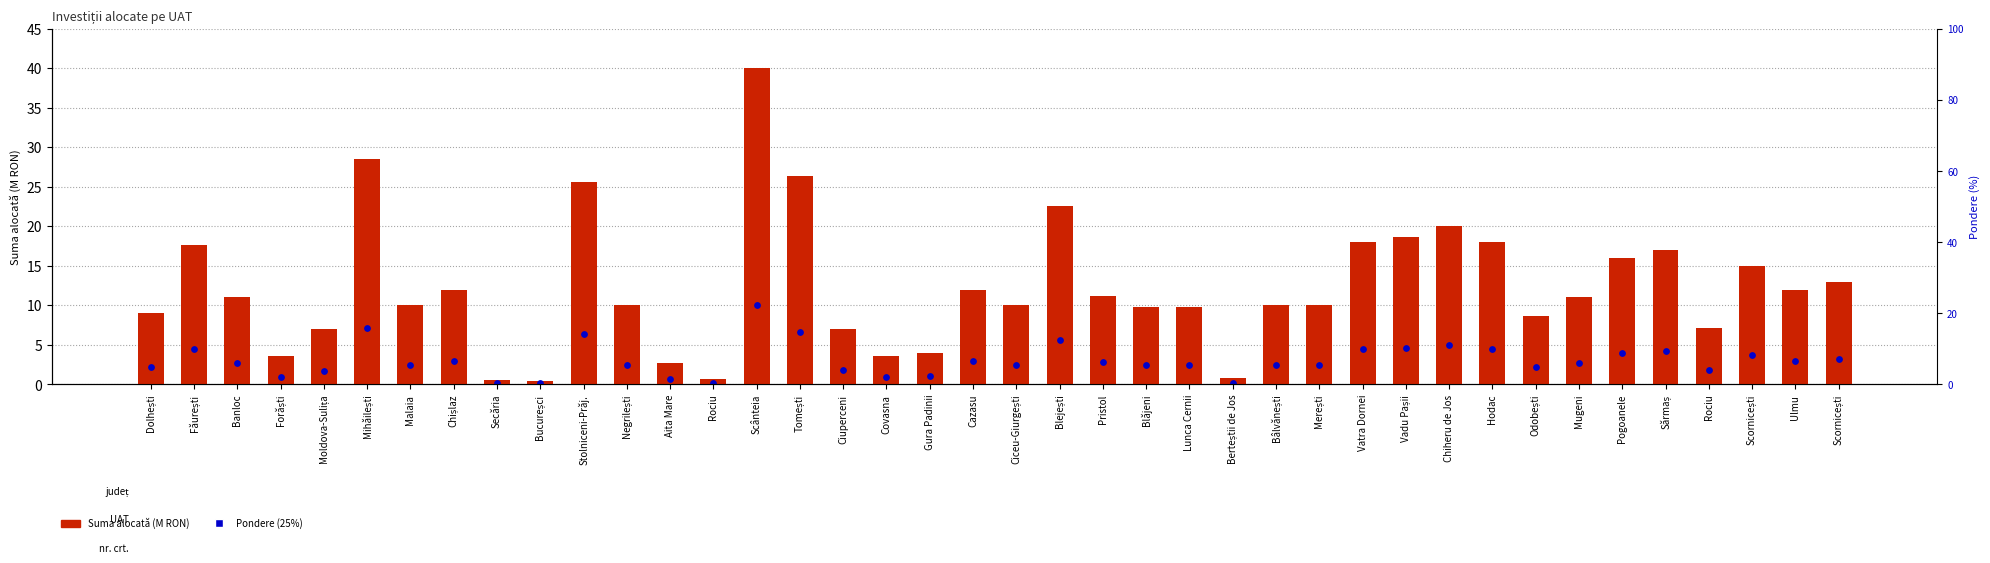

Which series reaches the maximum Y coordinate?

Suma alocată (M RON)